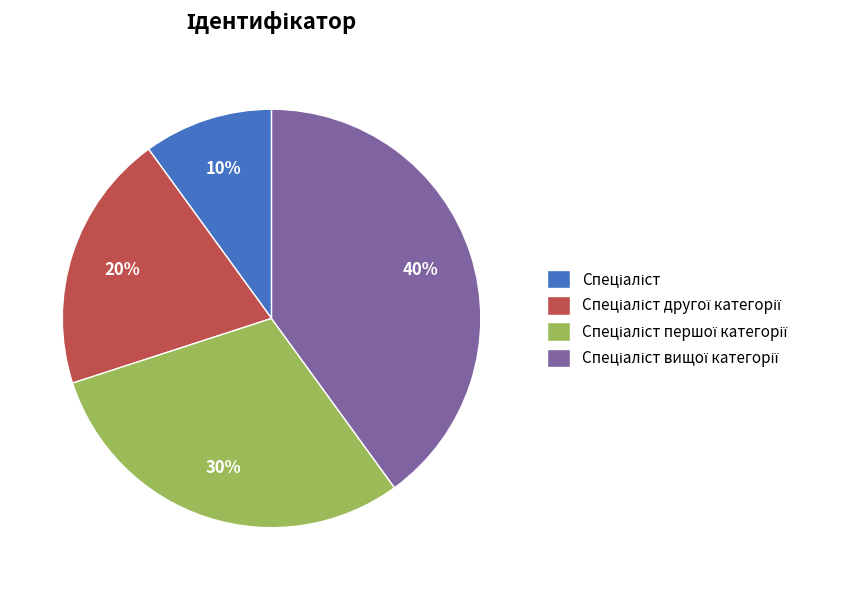

To the nearest percent, what is the difference between the largest and smallest slice percentages?

30%